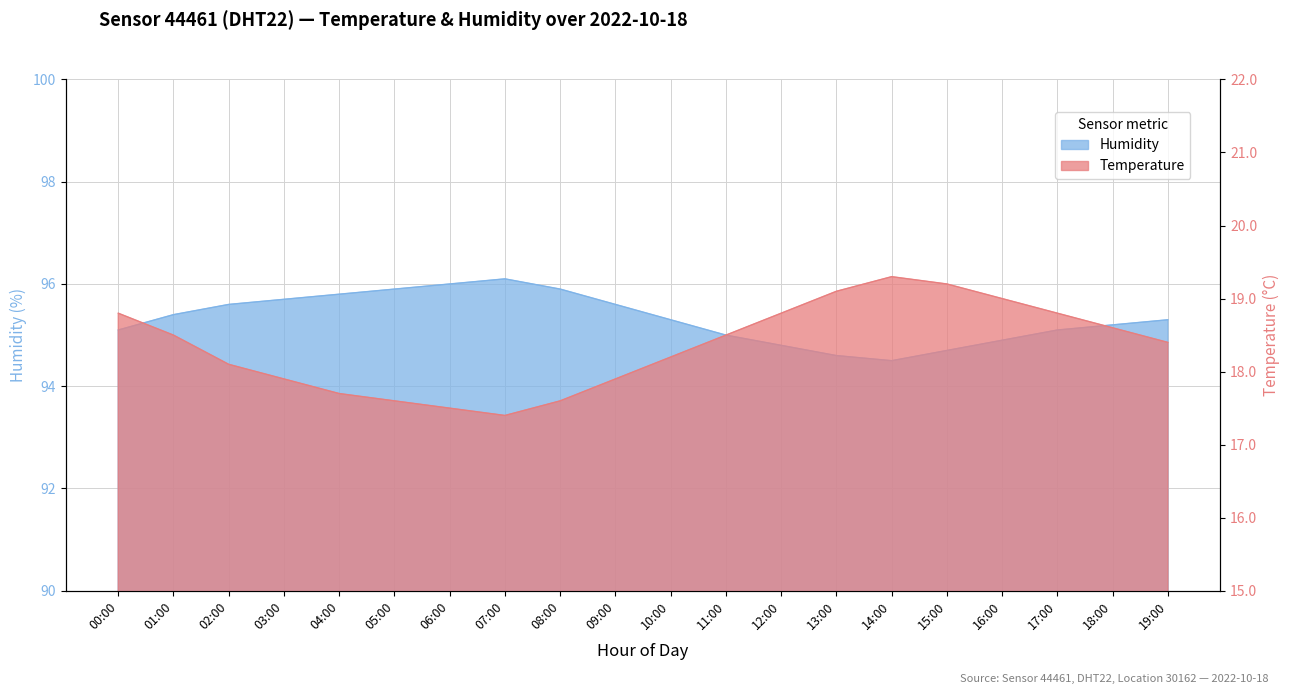

Where is the first local maximum for temperature?

14:00